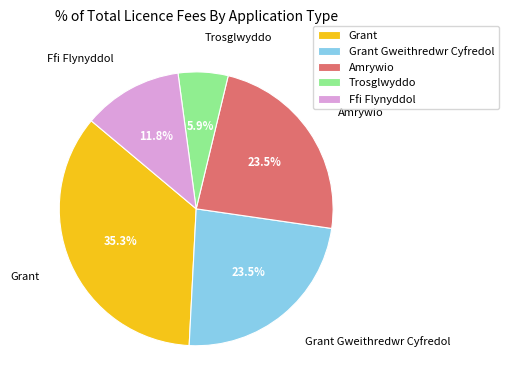

How many segments does this pie chart have?

5